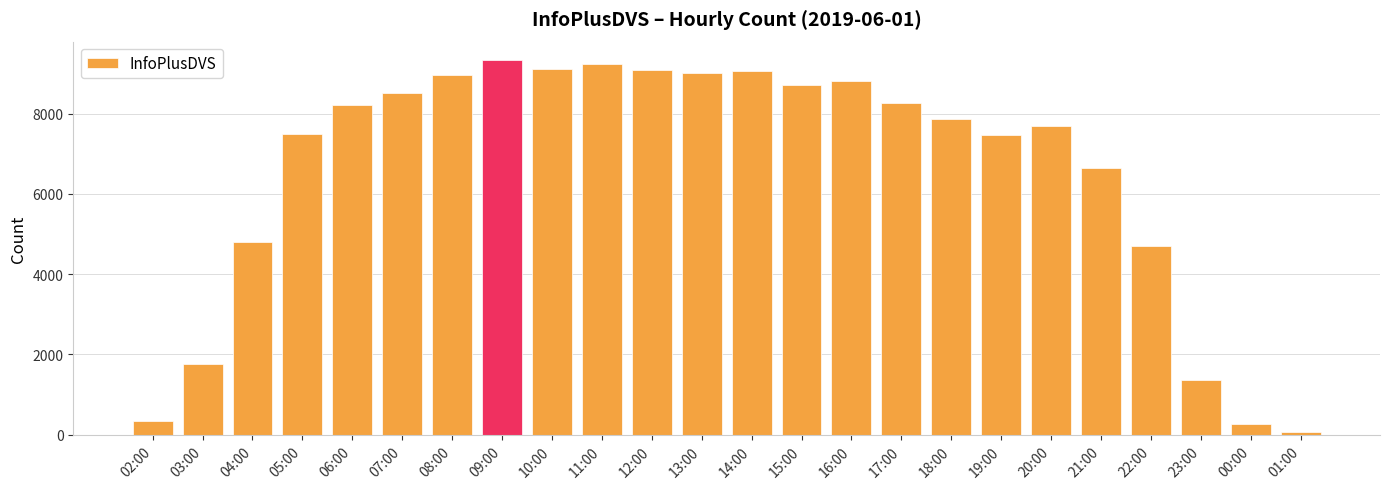

At which label is the value closest to 4693?

22:00